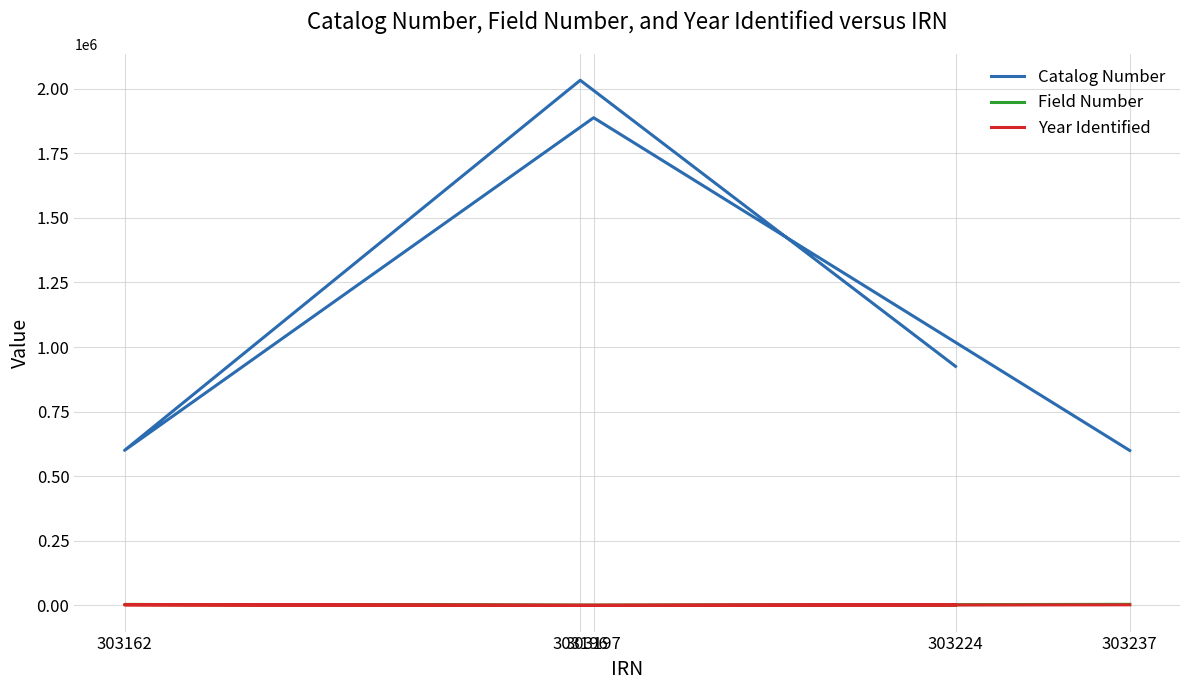

Which has a higher value, 303197 or 303196?

303196